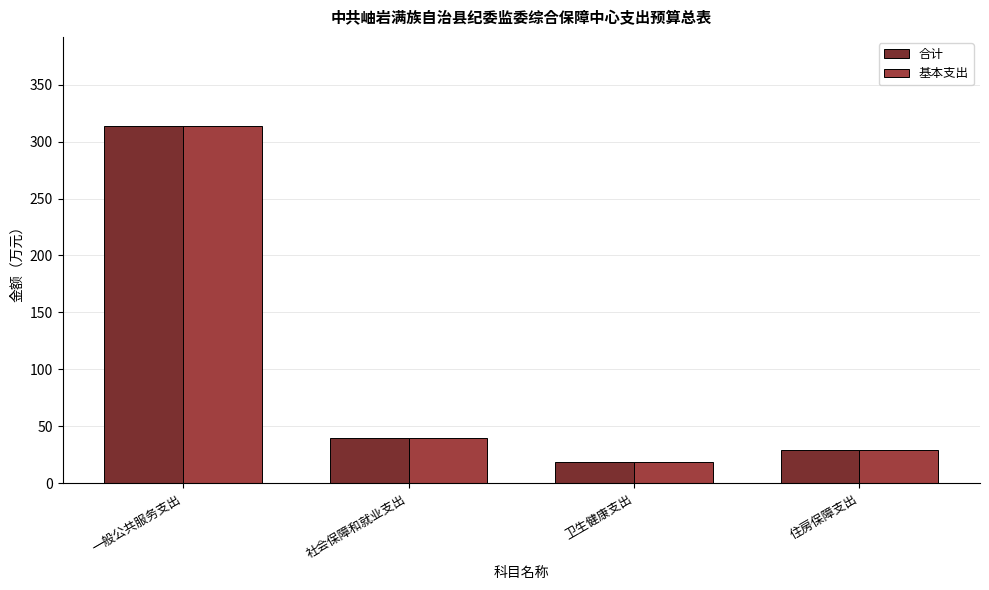

True or false: 合计 has a value of 29.4 at 住房保障支出.

True